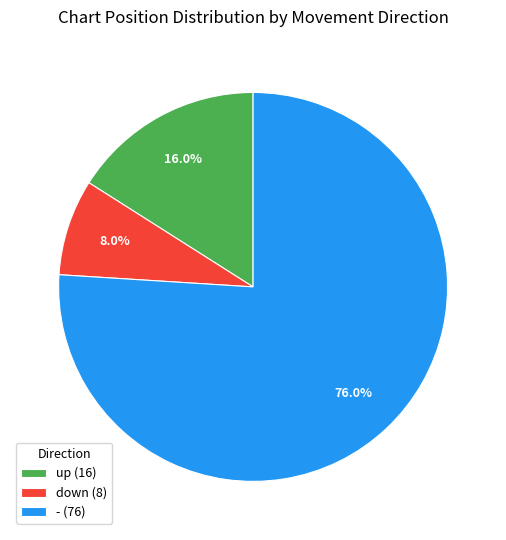

Does - account for over 50% of the chart?

Yes